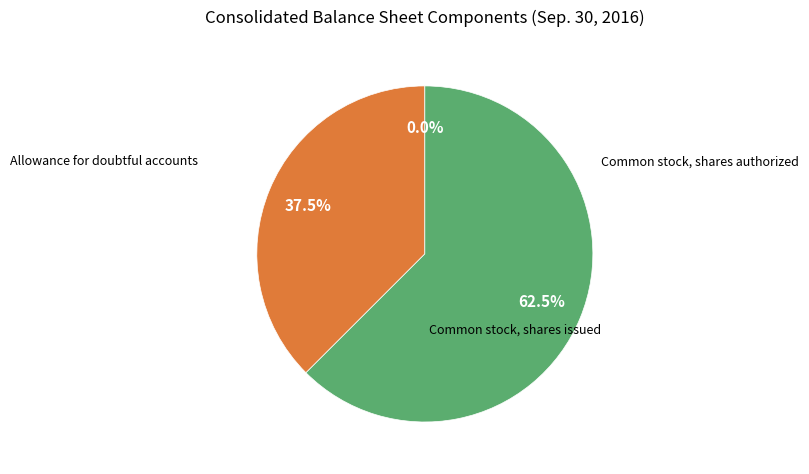

Is there a majority slice in this chart?

Yes